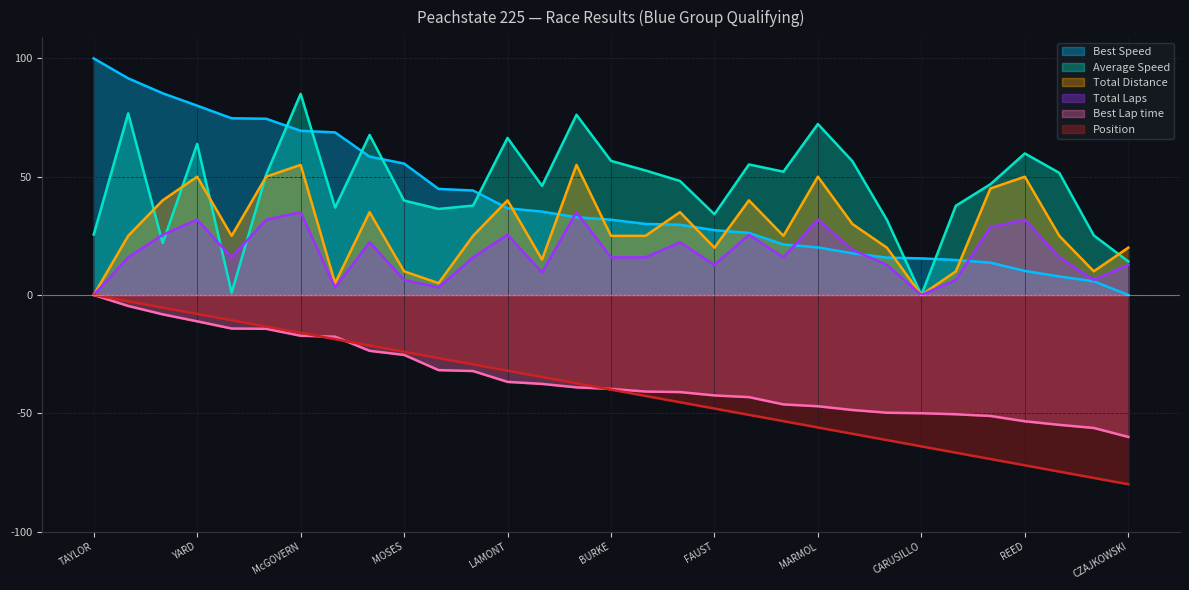

What is the greatest value displayed?

100.0